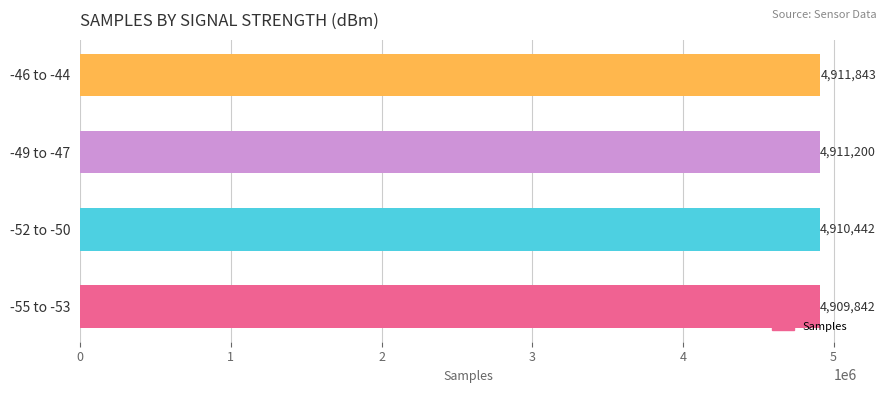

At which label is the value closest to 4910842?

-49 to -47